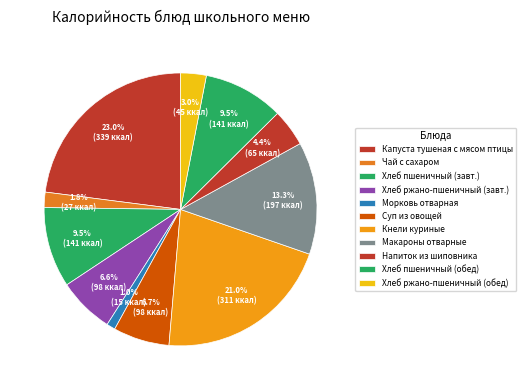

Does any single category account for the majority?

No